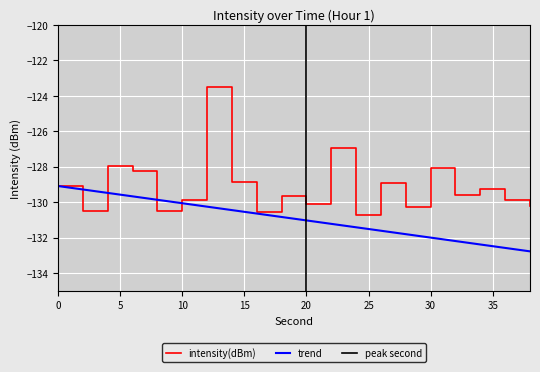

List the labels in order of intensity(dBm) value, largest first.

12, 22, 4, 30, 6, 14, 26, 0, 34, 32, 18, 10, 36, 20, 38, 28, 2, 8, 16, 24